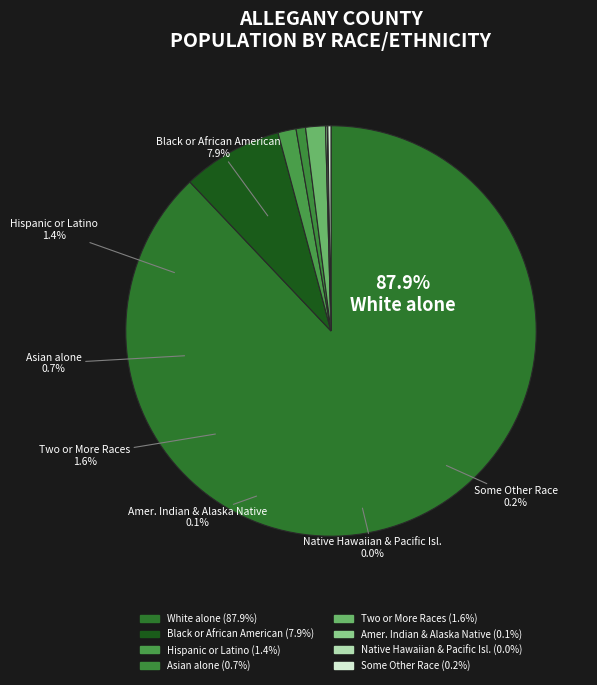

How much of the chart is everything except Native Hawaiian and Other Pacific?

100.0%